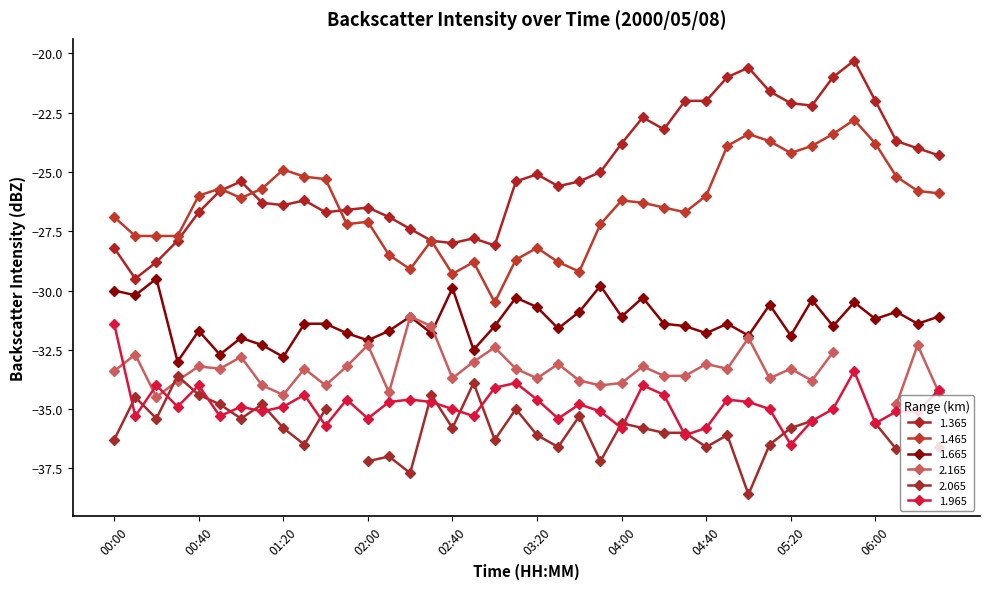

What is the total value across all series at 06:00?

-112.6